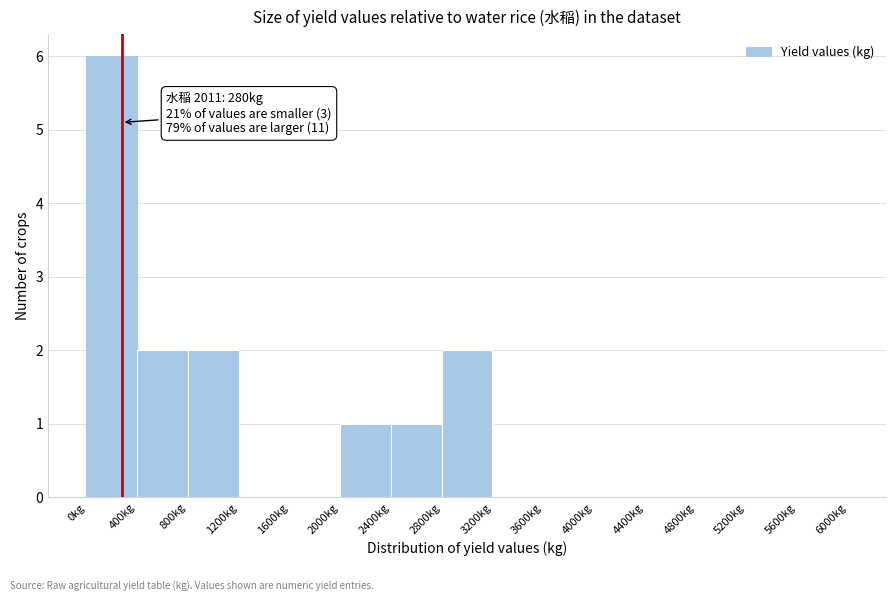

Which range on the x-axis has the tallest bar?

0 to 400